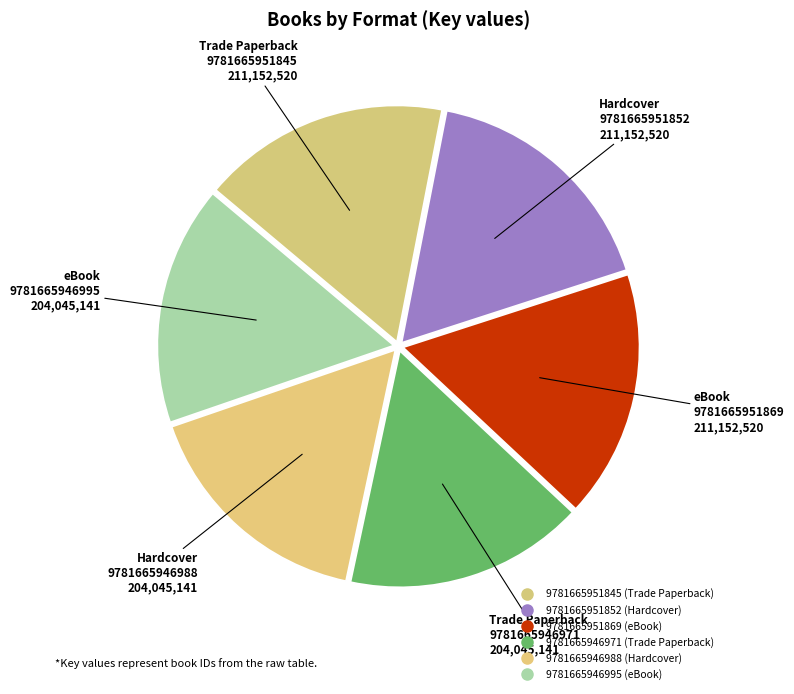

Which slice is the smallest?

9781665946971 (Trade Paperback)